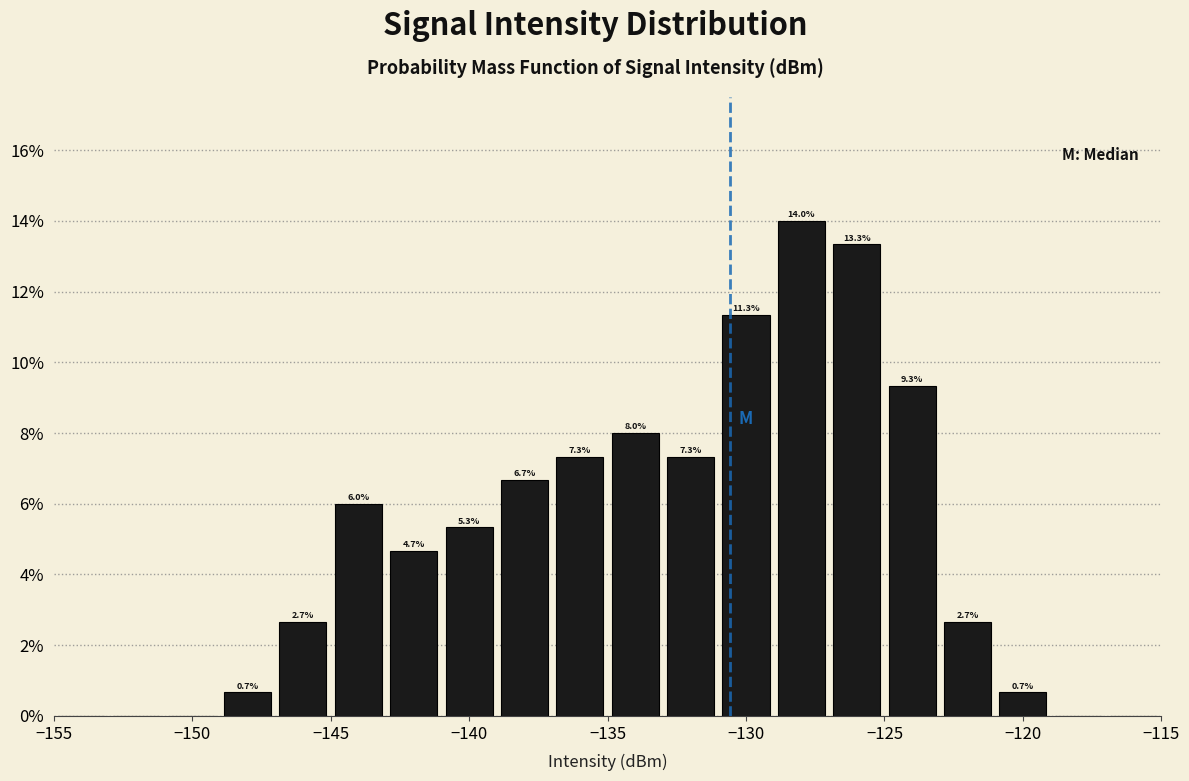

Which range on the x-axis has the tallest bar?

-129 to -127